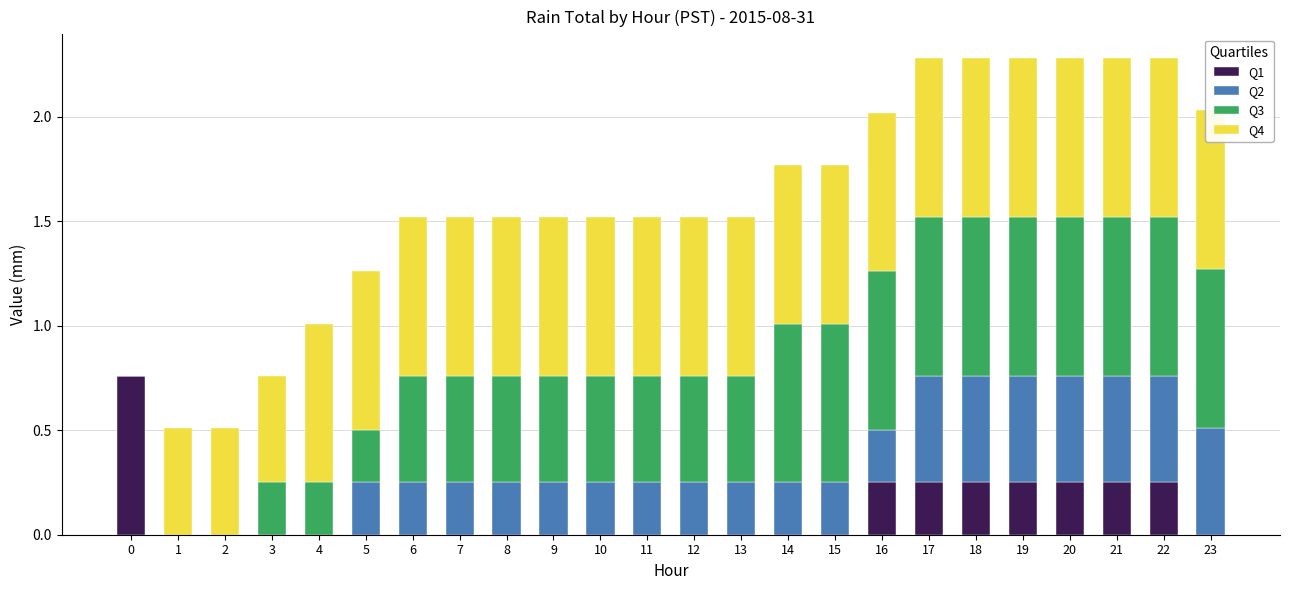

What is the difference between the second highest and minimum values in the Q4 series?

0.8